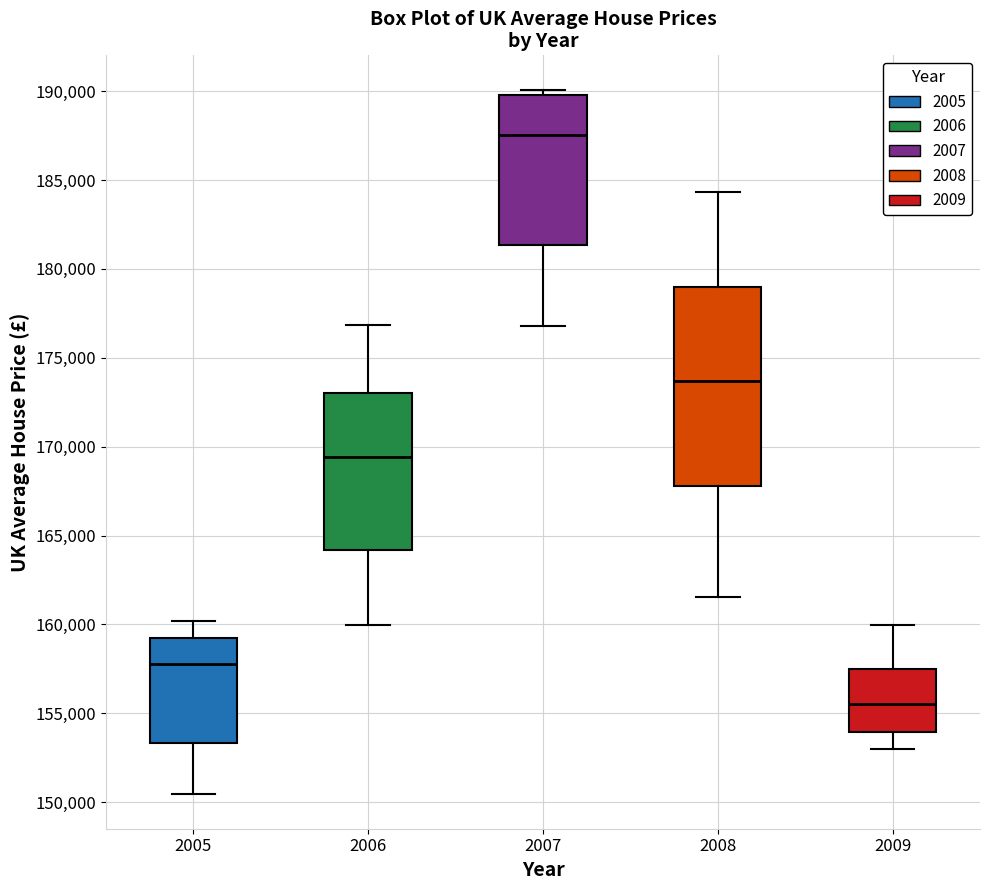

Where is the lower edge of the box at x = 2006 on the y-axis? The values are not printed on the chart, so give them approximately, as read against the axis.

164000